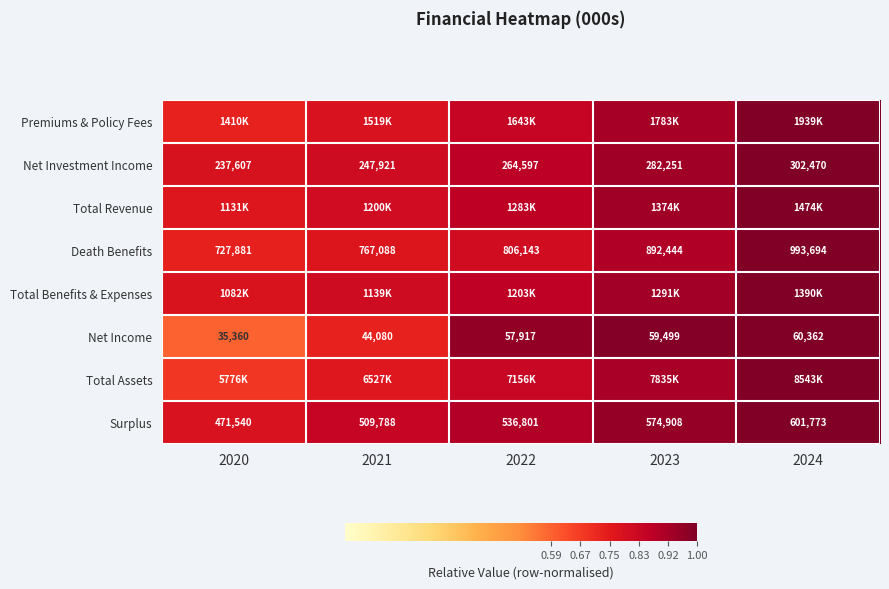

At which label does Total Revenue reach its peak?

2024